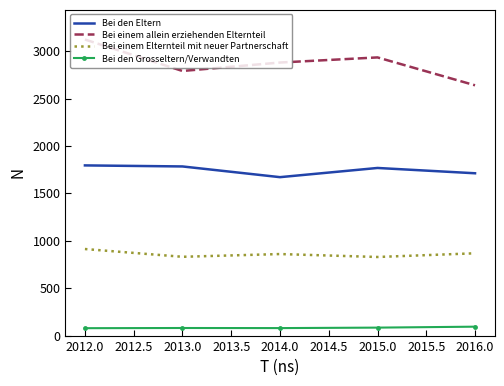

What is the spread (max minus min) of values at 2016.0?

2546